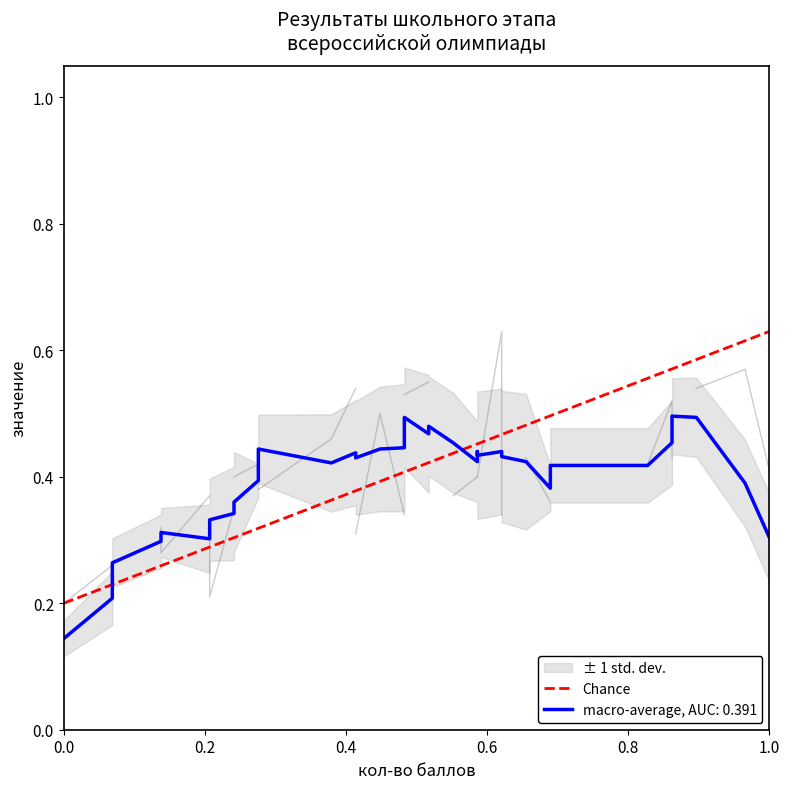

What is the sum of all values?

0.8